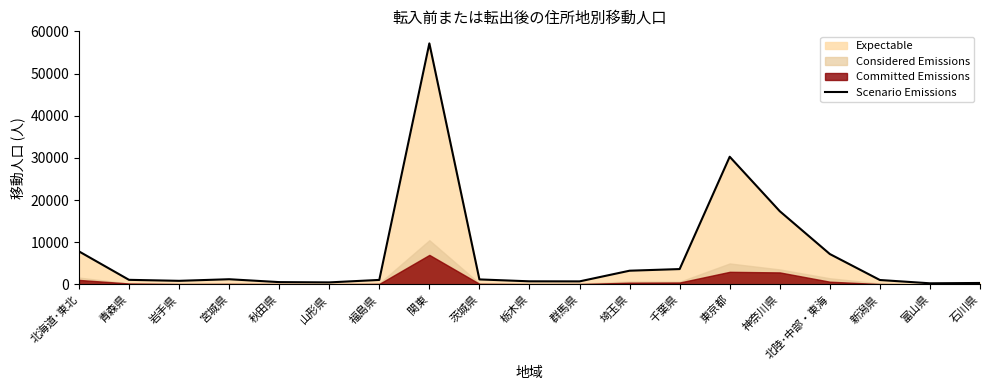

What is the difference between the maximum and minimum values?

56903